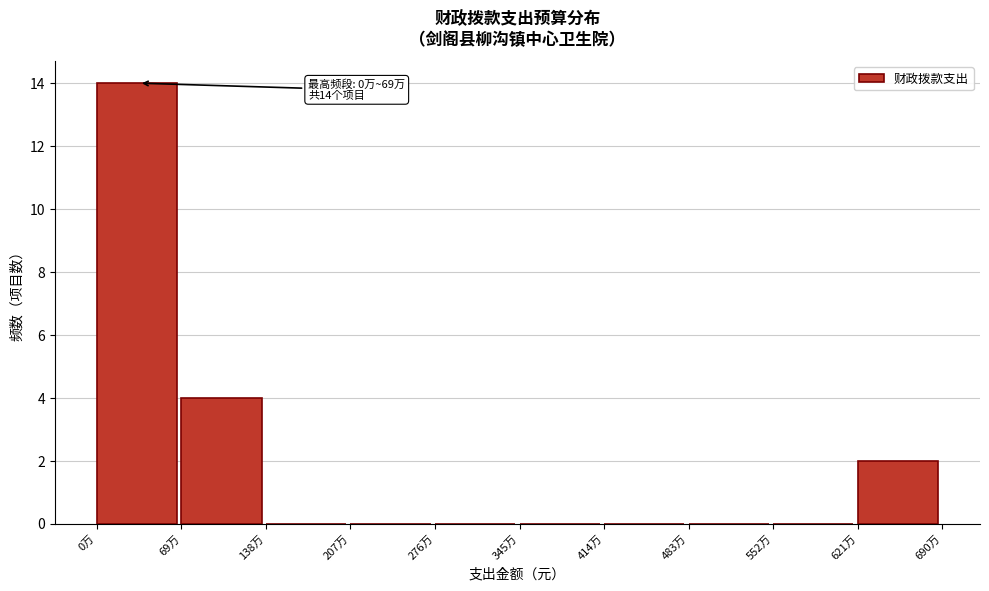

Reading right to left, what are all the values shown in this chart?

621万=2	552万=0	483万=0	414万=0	345万=0	276万=0	207万=0	138万=0	69万=4	0万=14